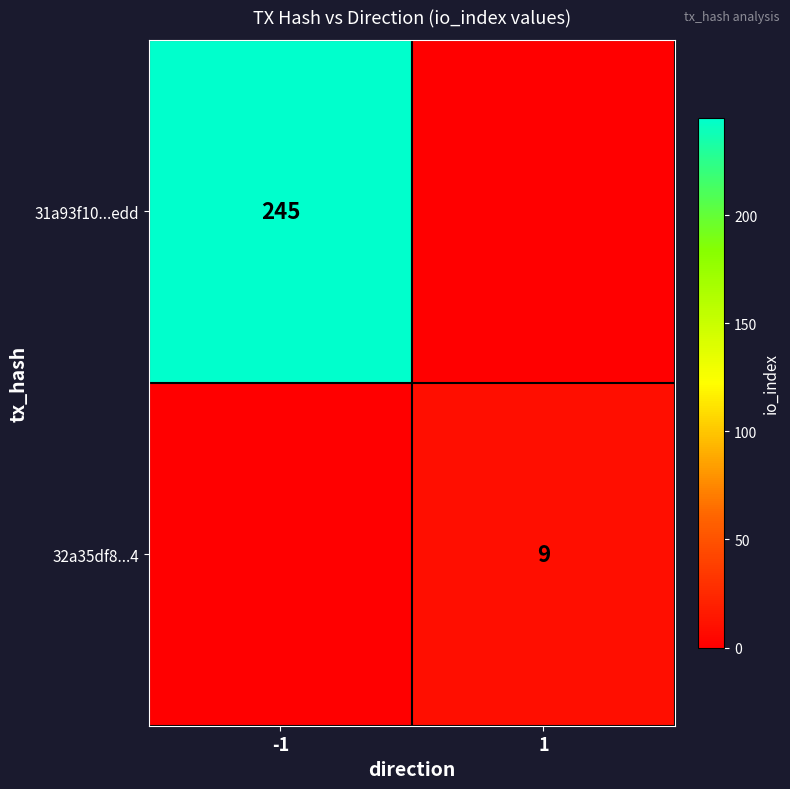

The 31a93f10...edd series shows 245 at -1. True or false?

True